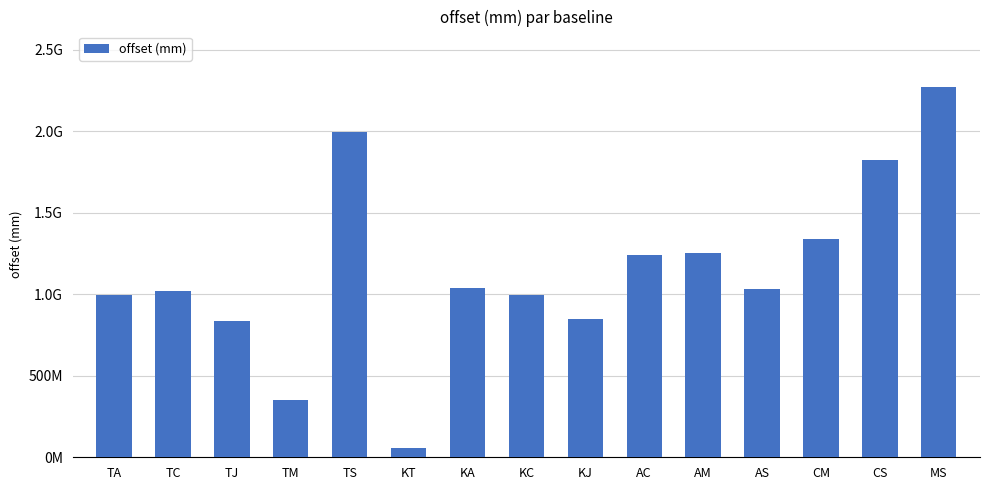

What is the value of the 8th bar from the left?

995013679.3